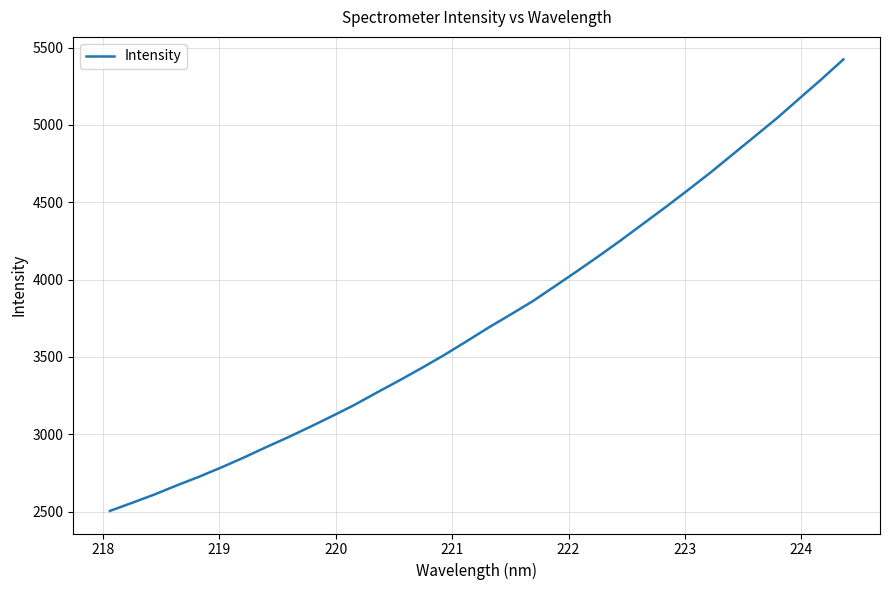

What is the greatest value displayed?

5423.1